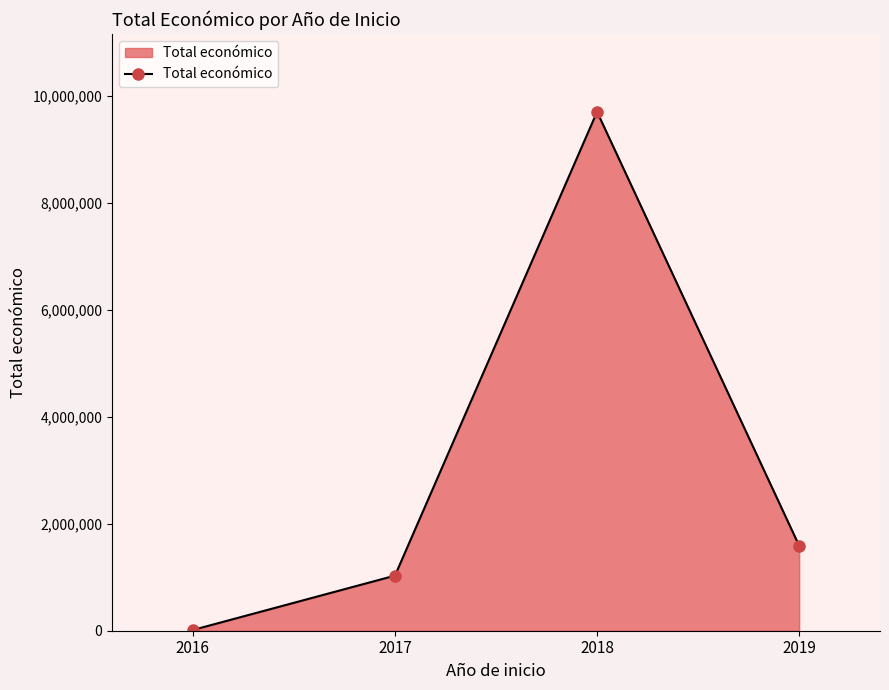

What is the ratio of the value at 2017 to the value at 2018?

0.1